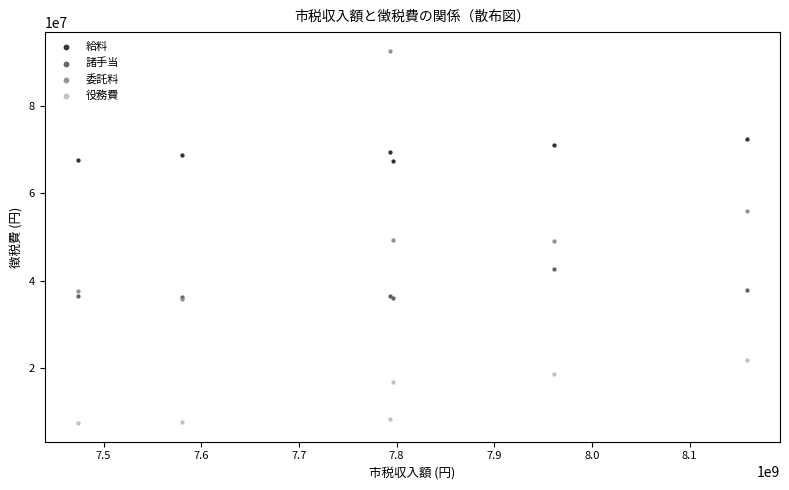

In the 役務費 series, what Y value is closest to 14657355?

16813323